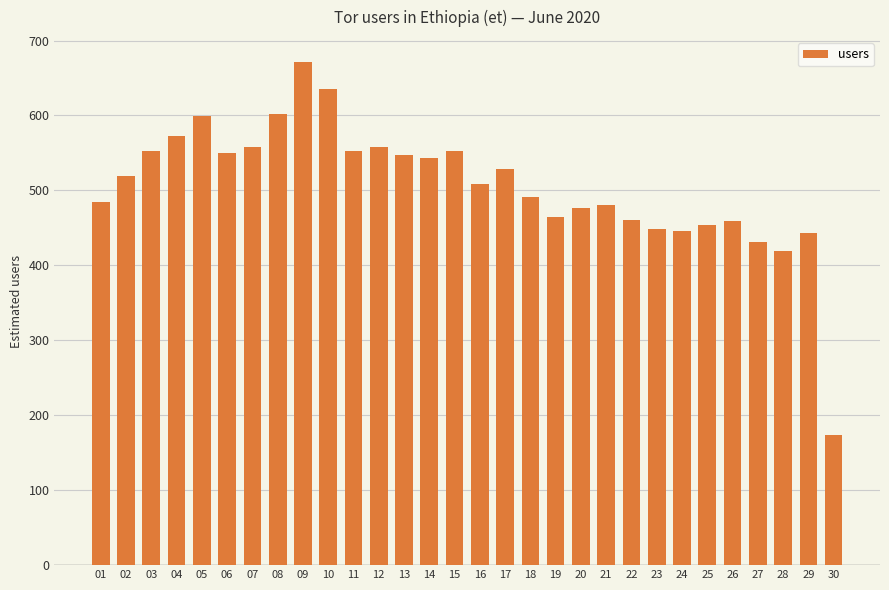

How many series are shown in this chart?

1